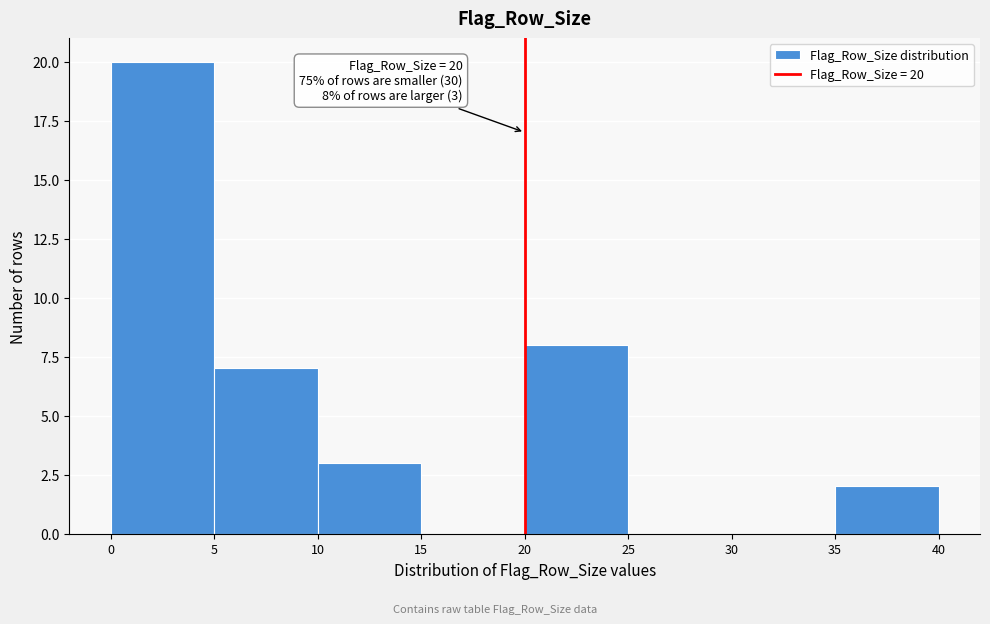

Which range on the x-axis has the tallest bar?

0 to 5